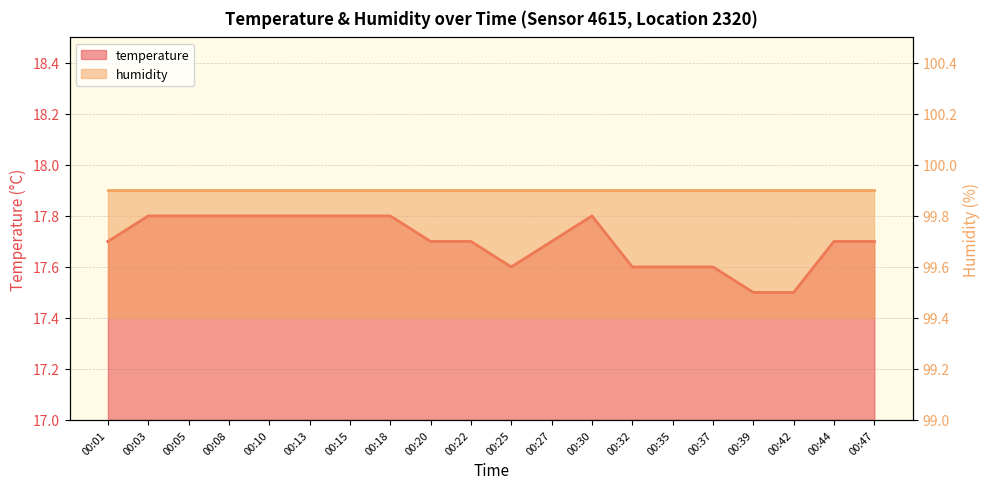

At which category does the chart reach its minimum across all series?

00:39